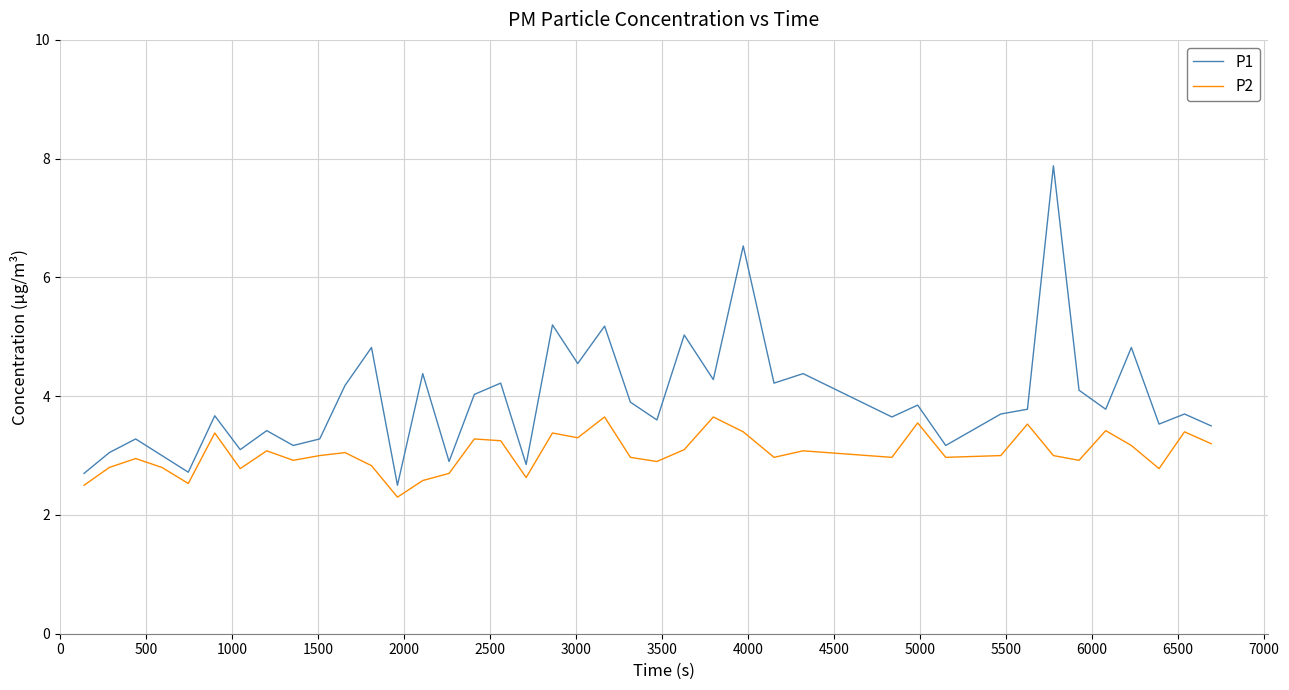

Which series has the largest total across all categories?

P1